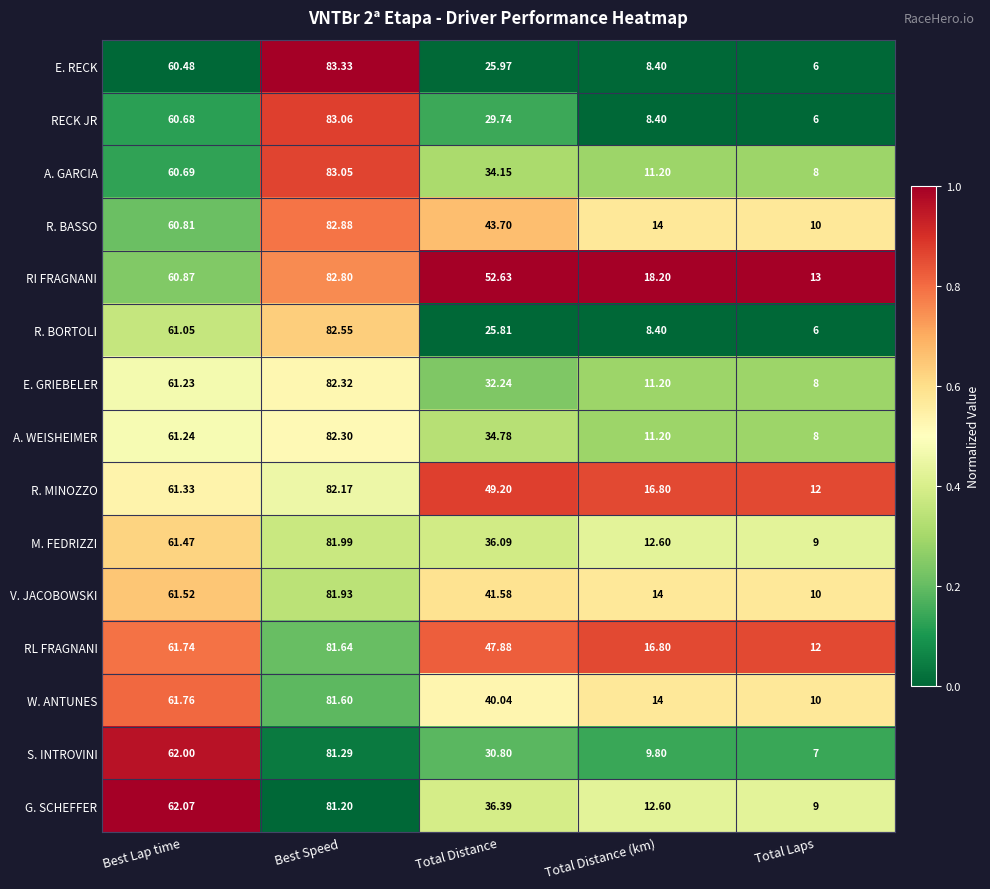

Which series has the largest total across all categories?

RI FRAGNANI